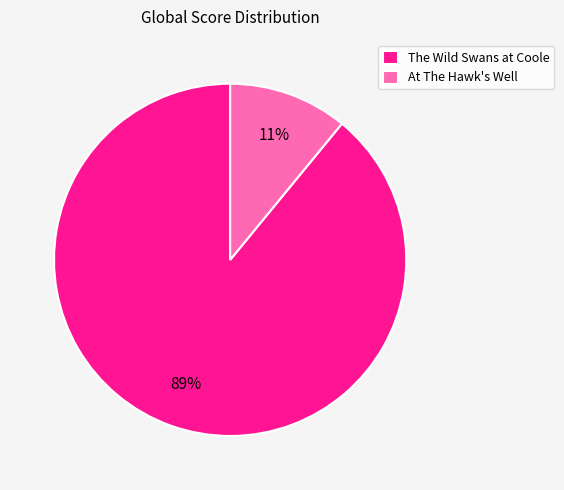

The The Wild Swans at Coole slice represents 99% of the pie. True or false?

False